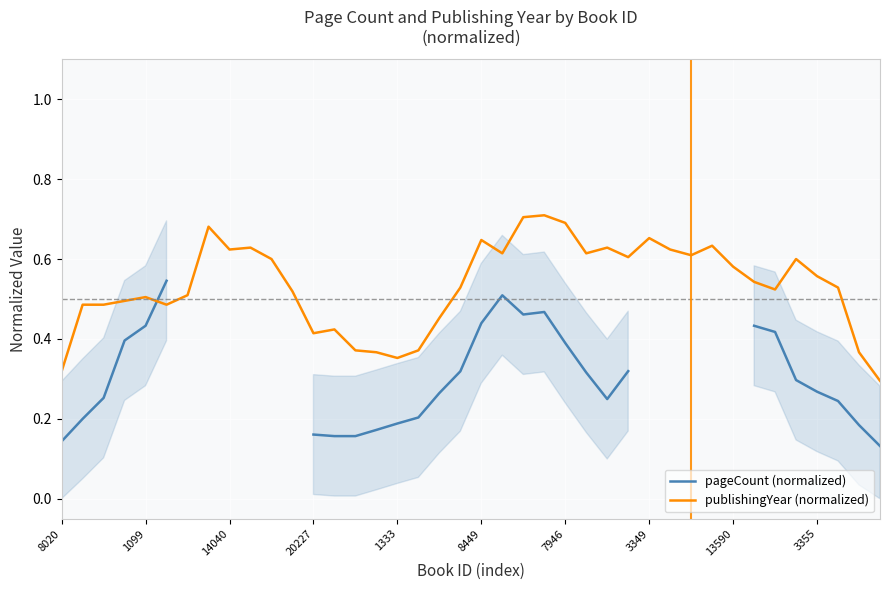

Between 28 and 37, which series saw the biggest shift?

publishingYear (normalized)